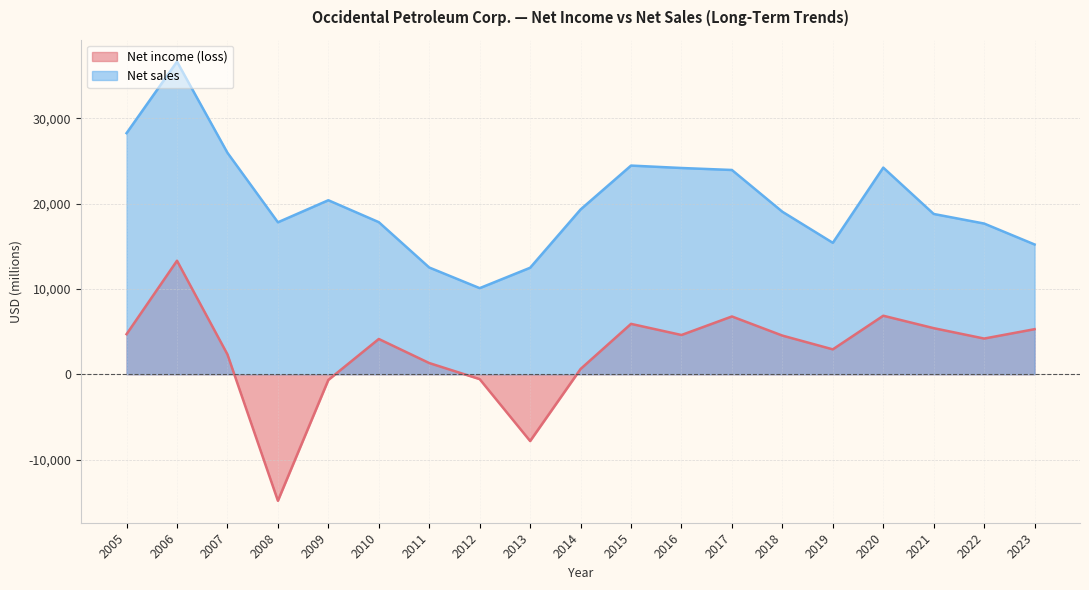

Reading left to right, list all the values displayed in this chart.

Net income (loss): 2005=4696	2006=13304	2007=2322	2008=-14831	2009=-667	2010=4131	2011=1311	2012=-574	2013=-7829	2014=616	2015=5903	2016=4598	2017=6771	2018=4530	2019=2915	2020=6857	2021=5400	2022=4182	2023=5281
Net sales: 2005=28257	2006=36634	2007=25956	2008=17809	2009=20393	2010=17824	2011=12508	2012=10090	2013=12480	2014=19312	2015=24455	2016=24172	2017=23939	2018=19045	2019=15403	2020=24217	2021=18784	2022=17661	2023=15208